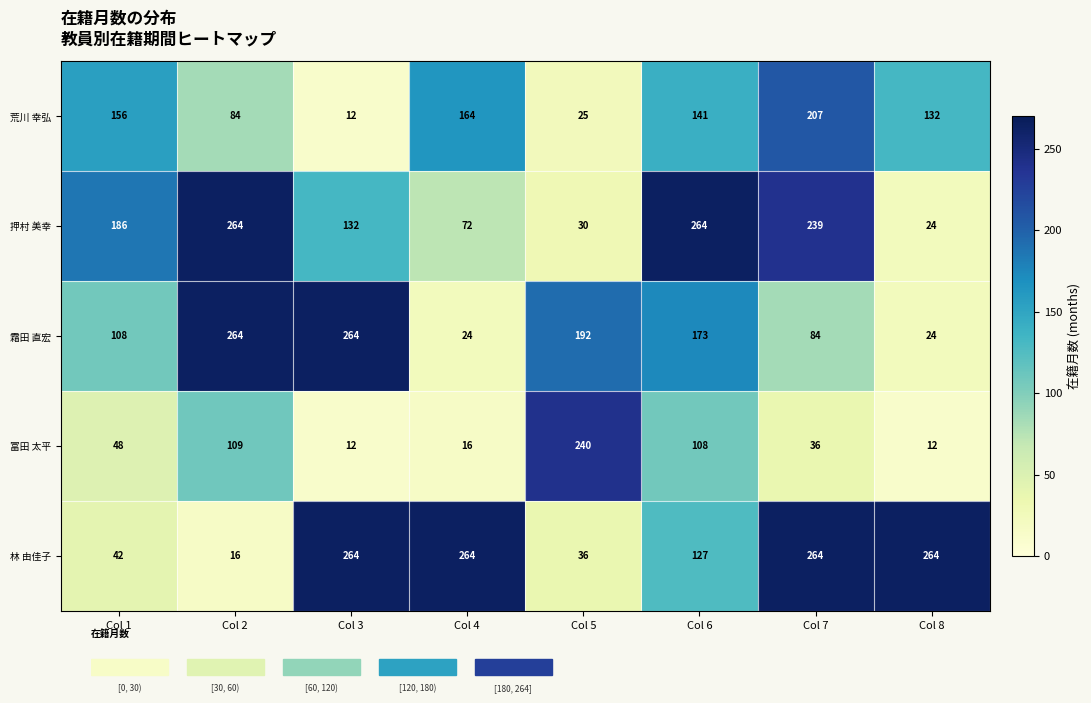

List the labels in order of 荒川 幸弘 value, largest first.

Col 7, Col 4, Col 1, Col 6, Col 8, Col 2, Col 5, Col 3